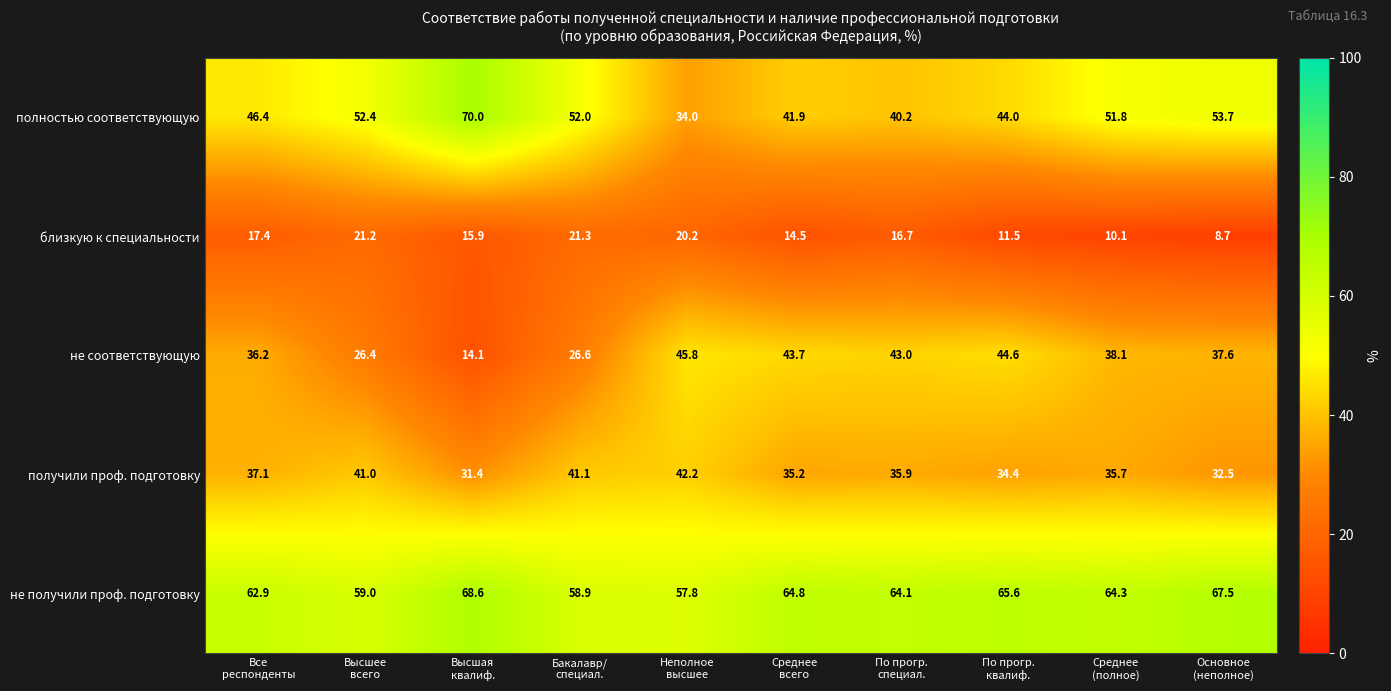

What is the greatest value displayed?

70.0